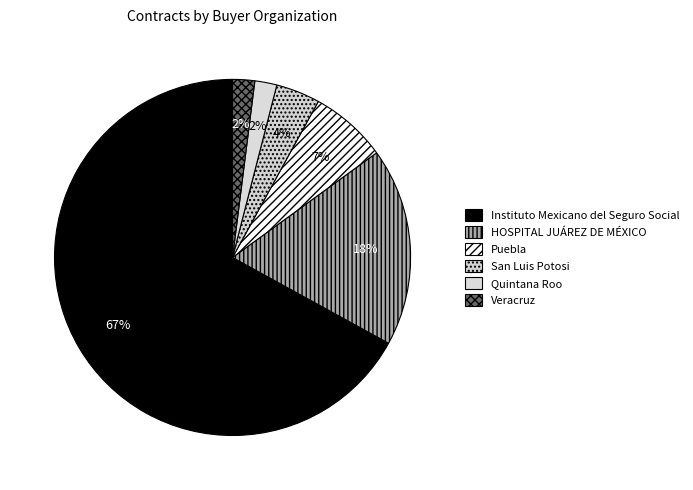

Count the number of slices in the pie.

6